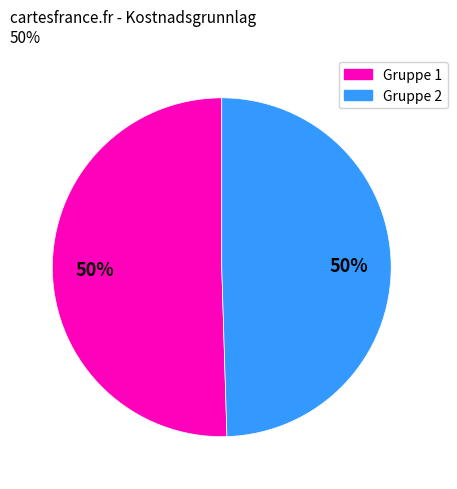

To the nearest percent, what is the average slice percentage?

50%